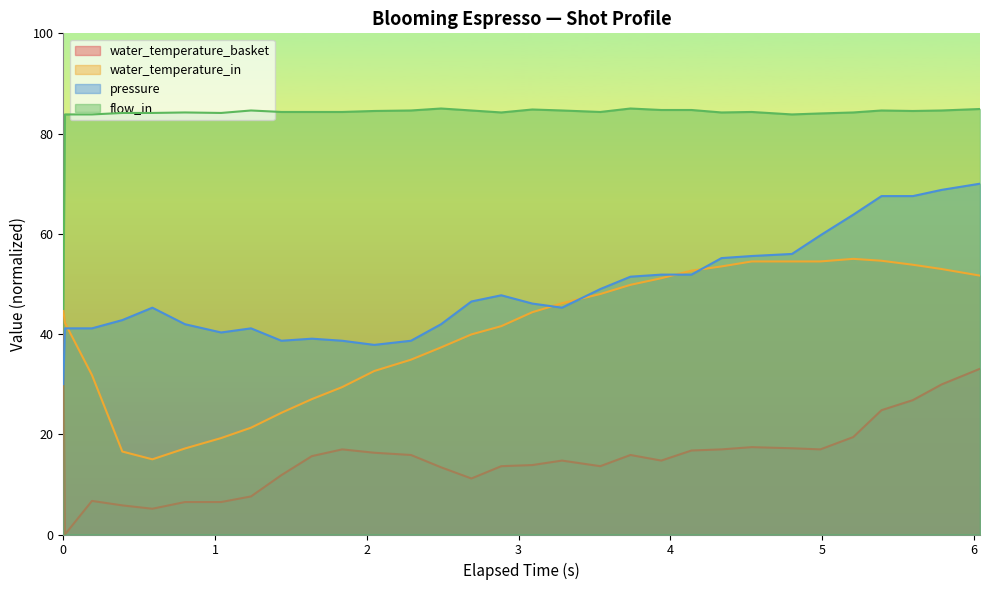

Which series has the largest total across all categories?

flow_in